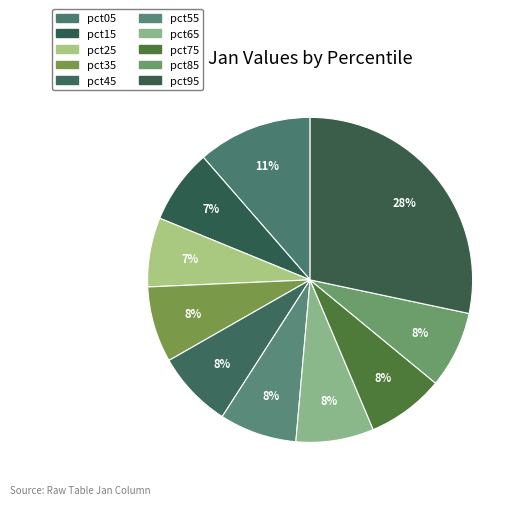

How many slices are in this pie chart?

10